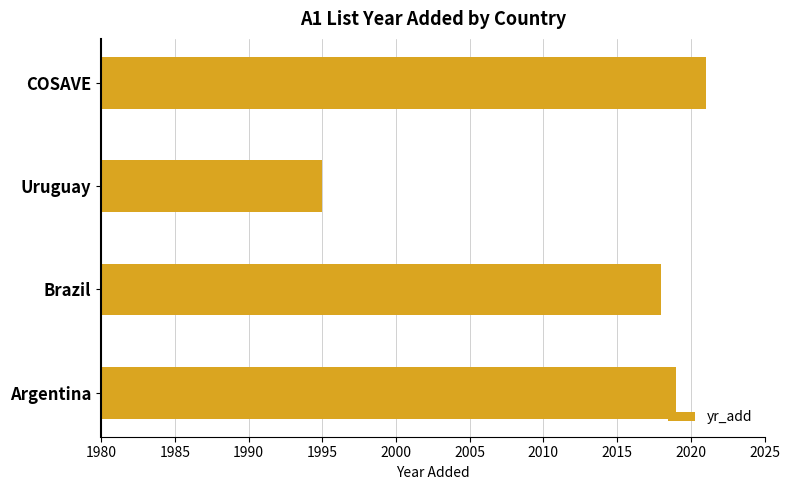

Which has a higher value, COSAVE or Brazil?

COSAVE